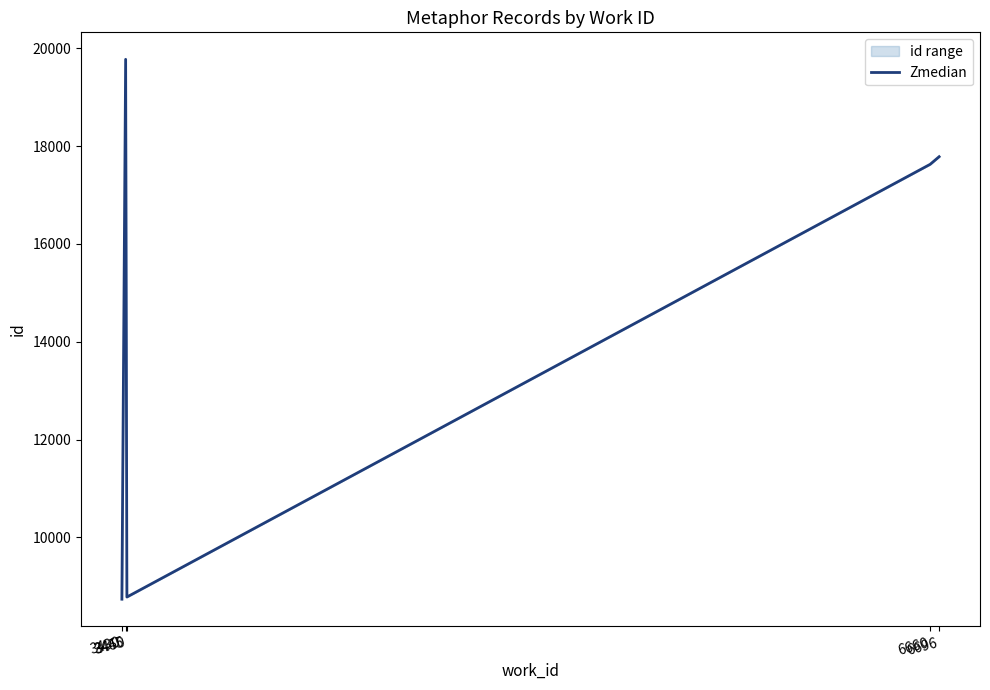

What is the maximum value shown in the chart?

19773.0